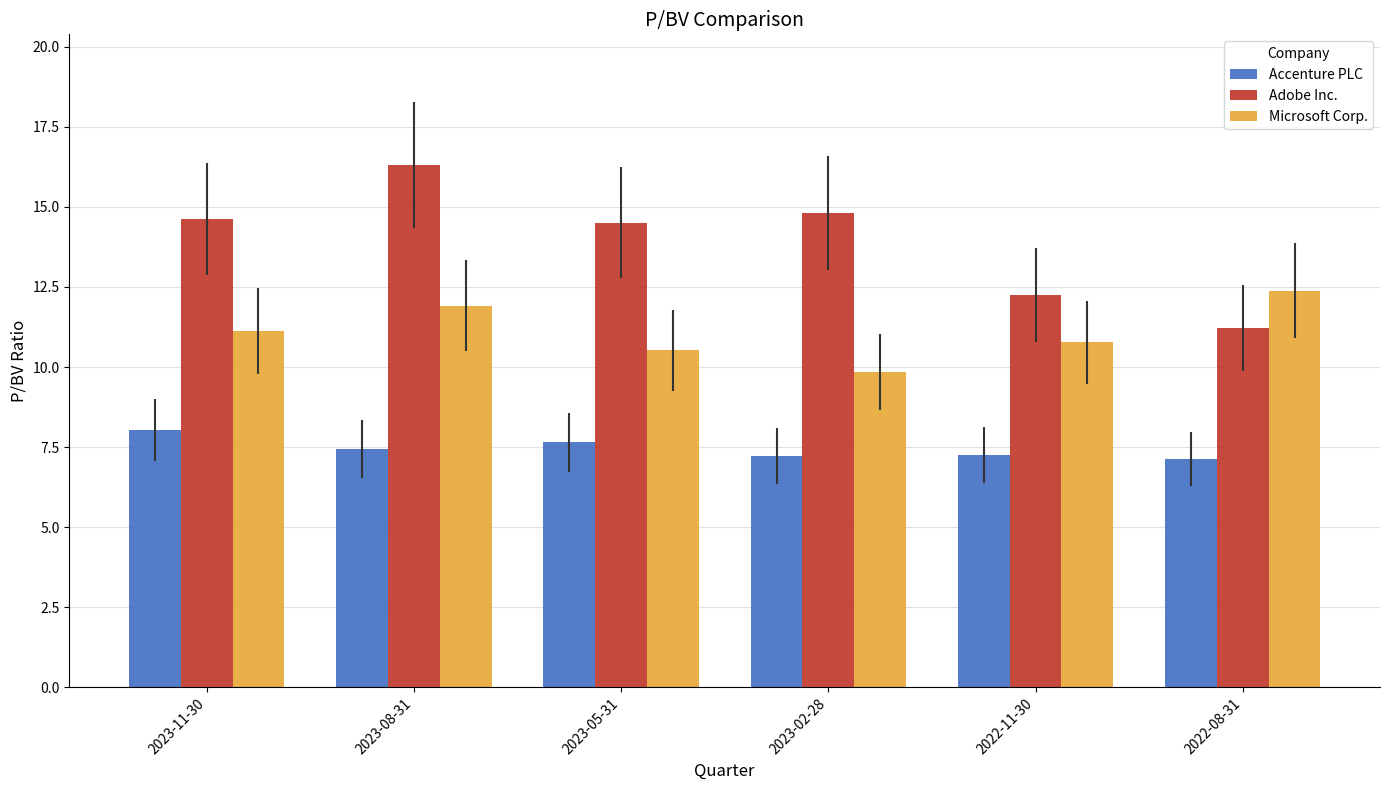

How many data points does each series have?

6